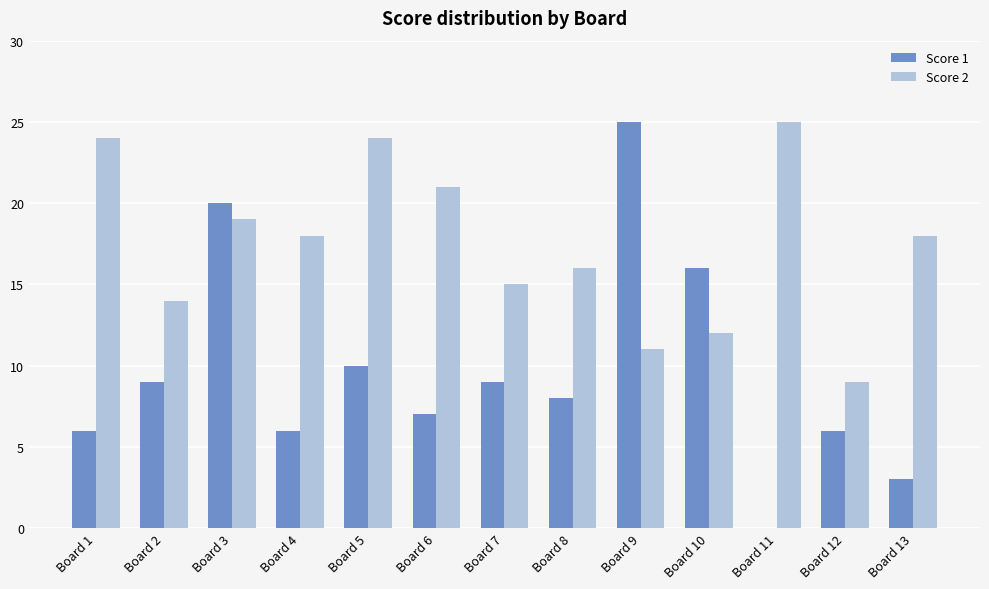

Which category has the highest value in the Score 1 series?

Board 9